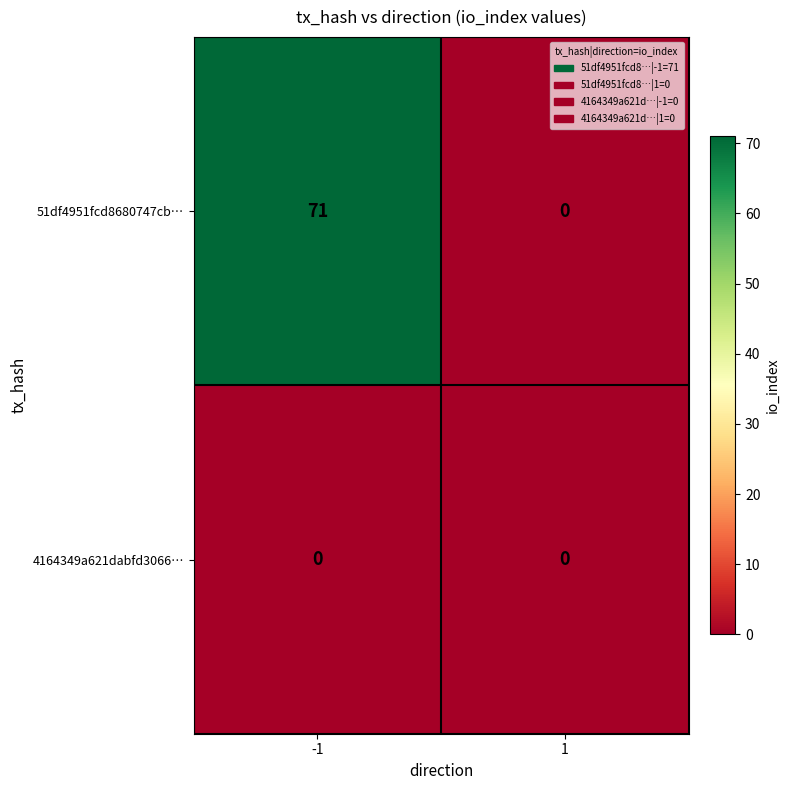

What is the difference between the maximum and minimum values in the 51df4951fcd8680747cb… series?

71